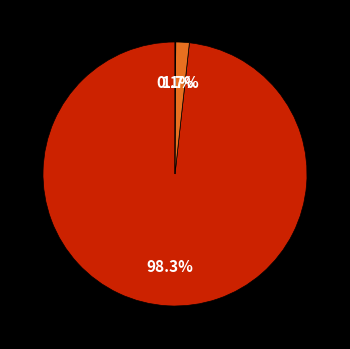

Does any single category account for the majority?

Yes